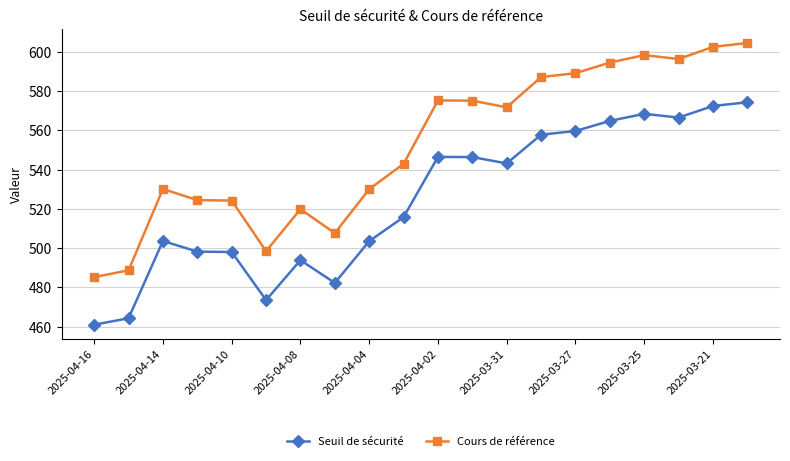

What is the sum of all Seuil de sécurité values?

10493.3